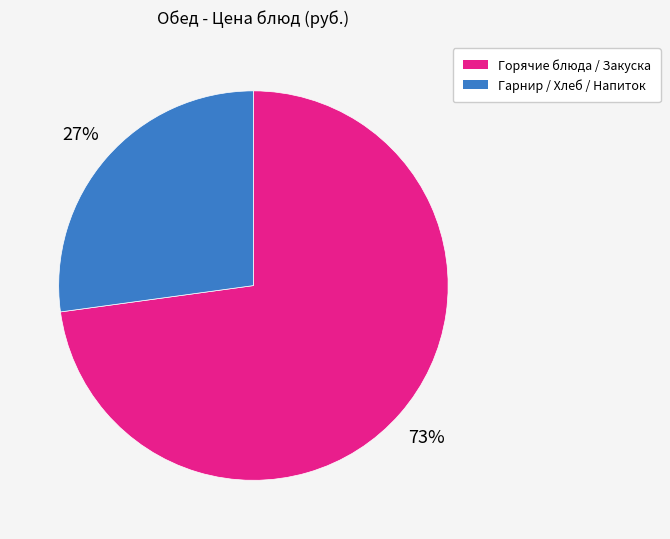

The Гарнир / Хлеб / Напиток slice represents 27% of the pie. True or false?

True